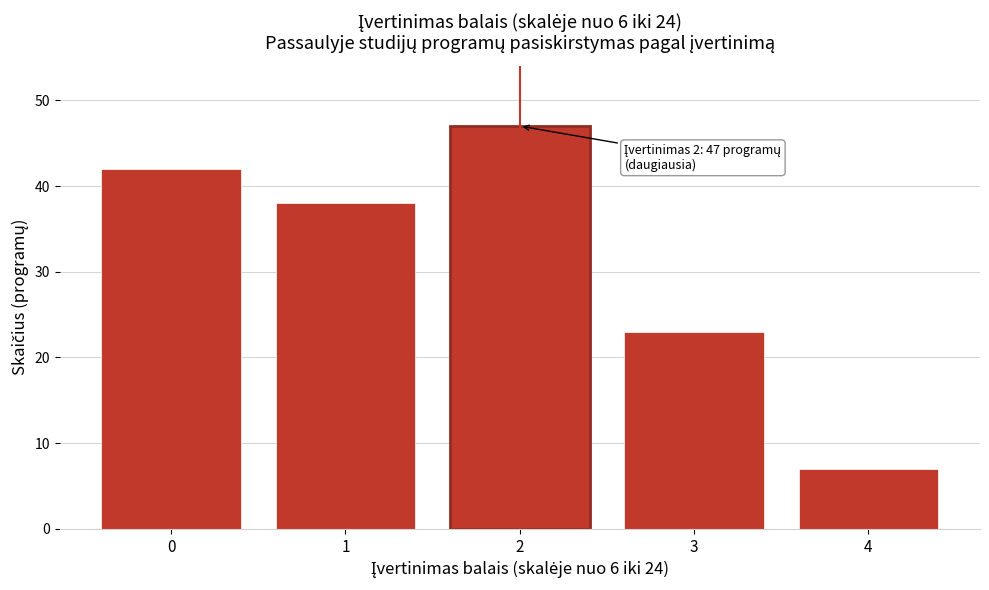

Reading left to right, list all the values displayed in this chart.

0=42	1=38	2=47	3=23	4=7